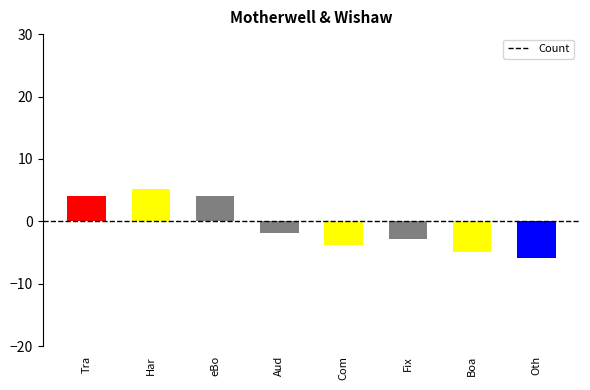

Reading left to right, list all the values displayed in this chart.

4.1	5.1	4.1	-1.9	-3.9	-2.9	-4.9	-5.9